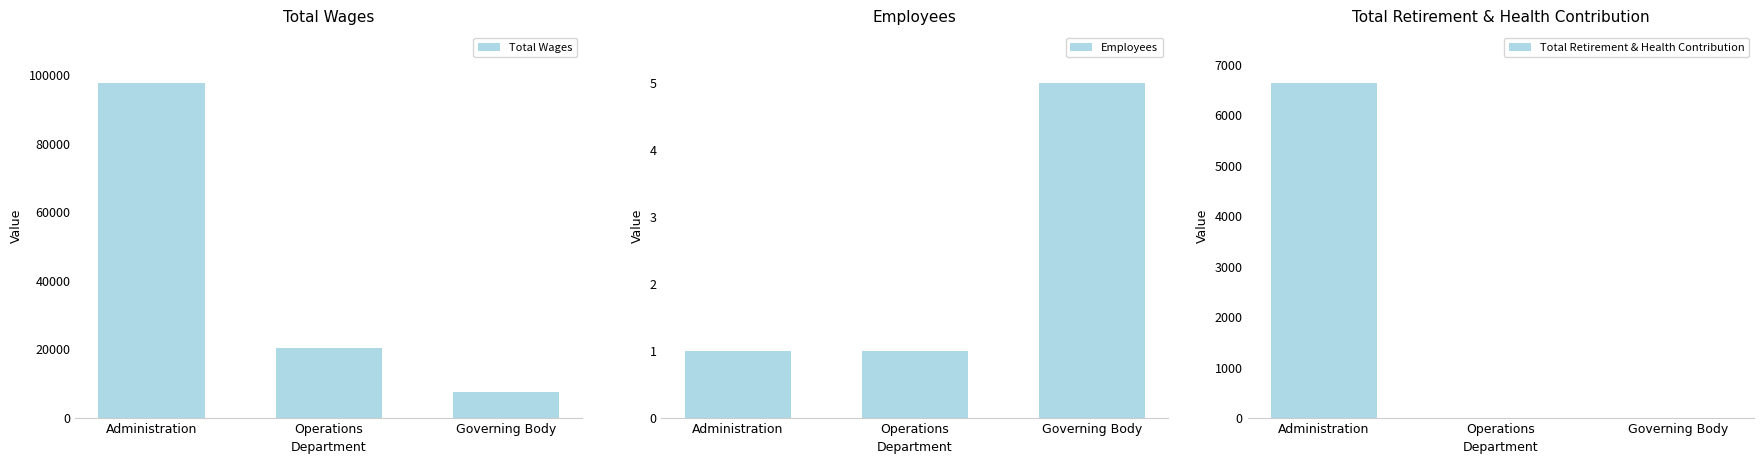

Between Operations and Administration, which is larger?

Administration